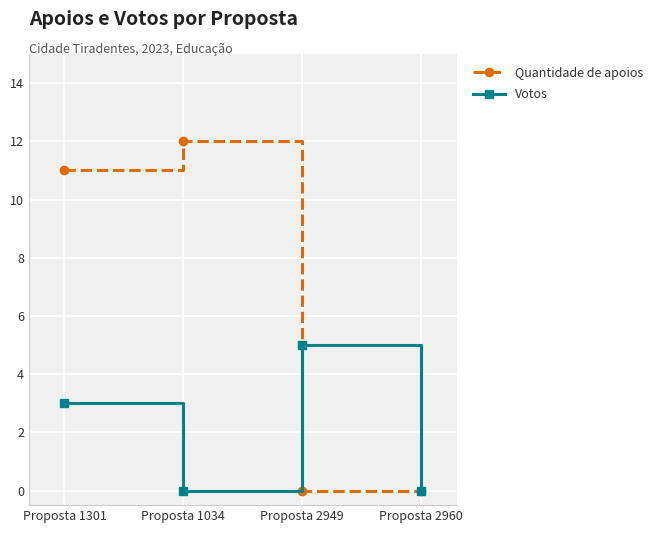

Between Proposta 1034 and Proposta 2949, which series saw the biggest shift?

Quantidade de apoios